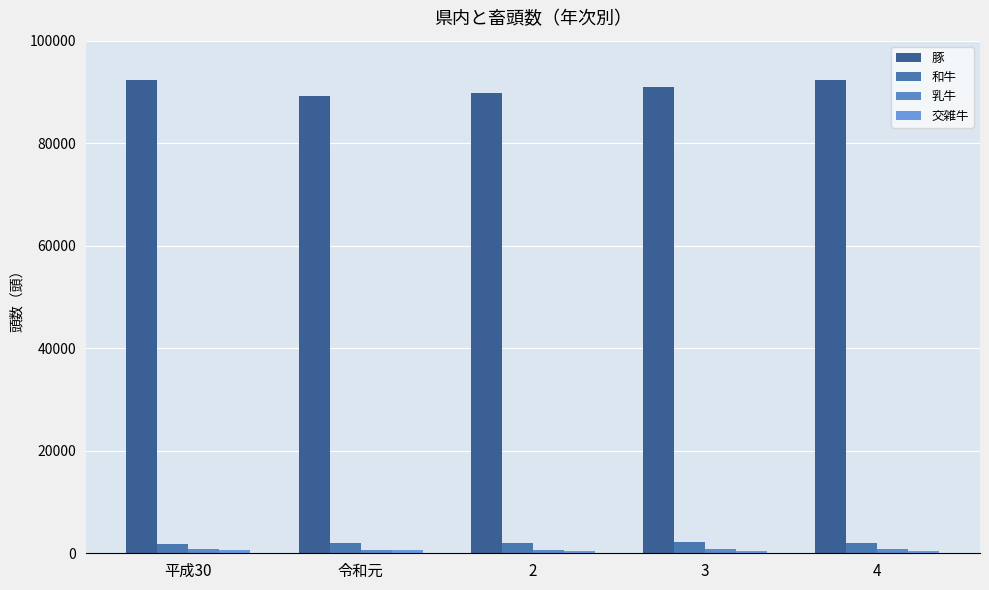

Count the number of data series in this chart.

4